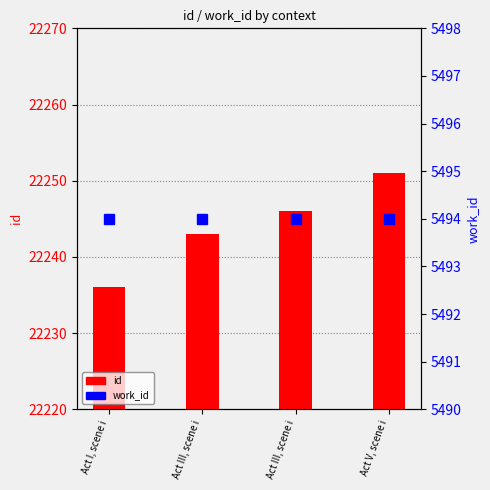

Does the chart contain stacked bars?

No